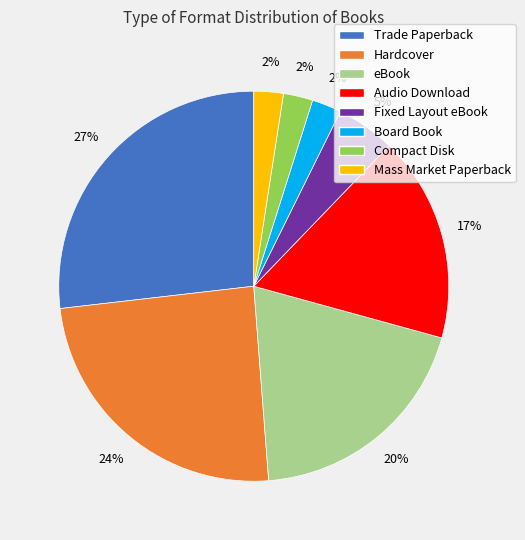

Is Audio Download the majority of the pie?

No